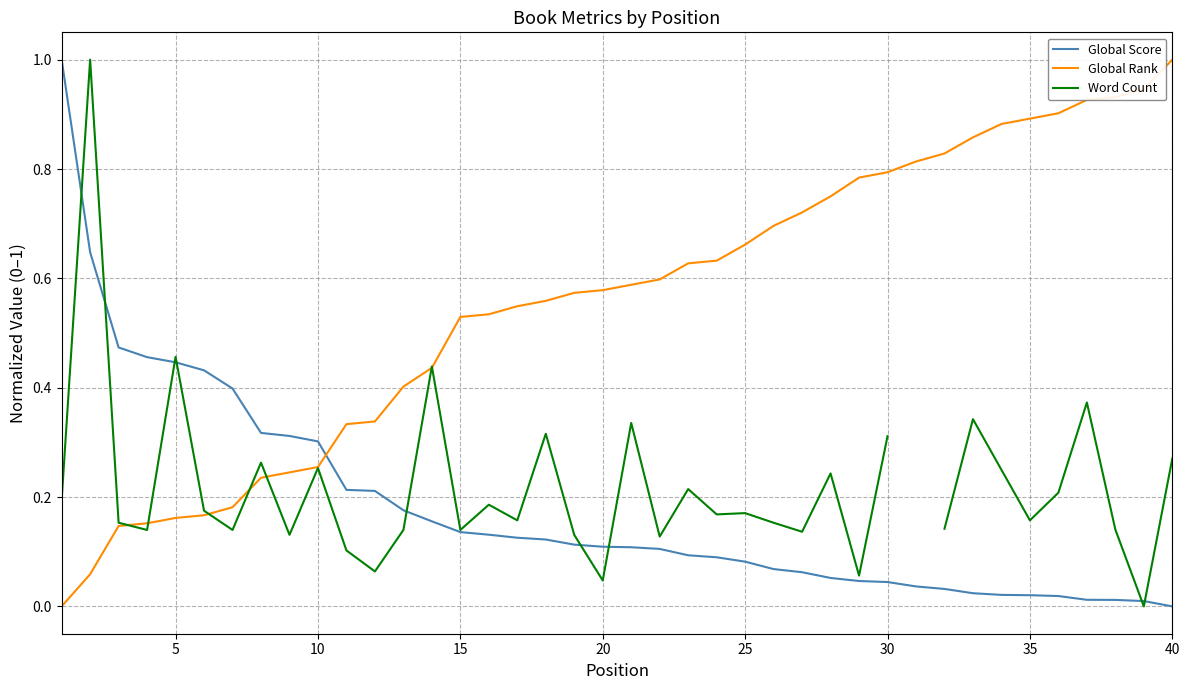

Which category has the lowest value across all series?

39